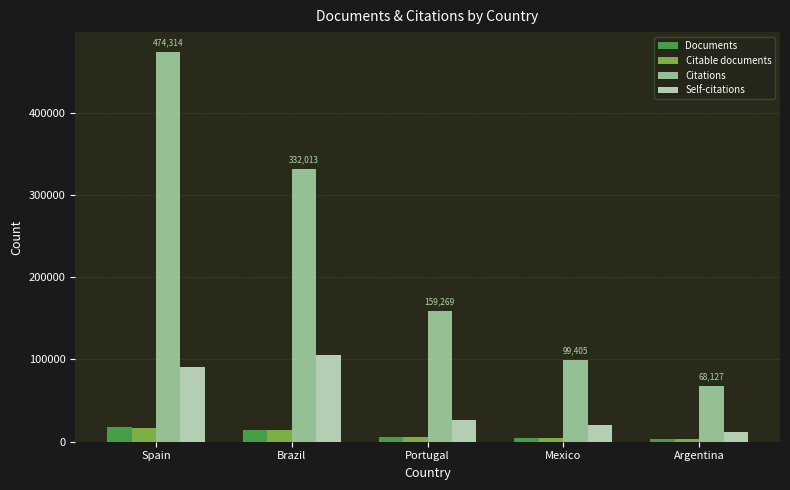

What is the sum of all Self-citations values?

255483